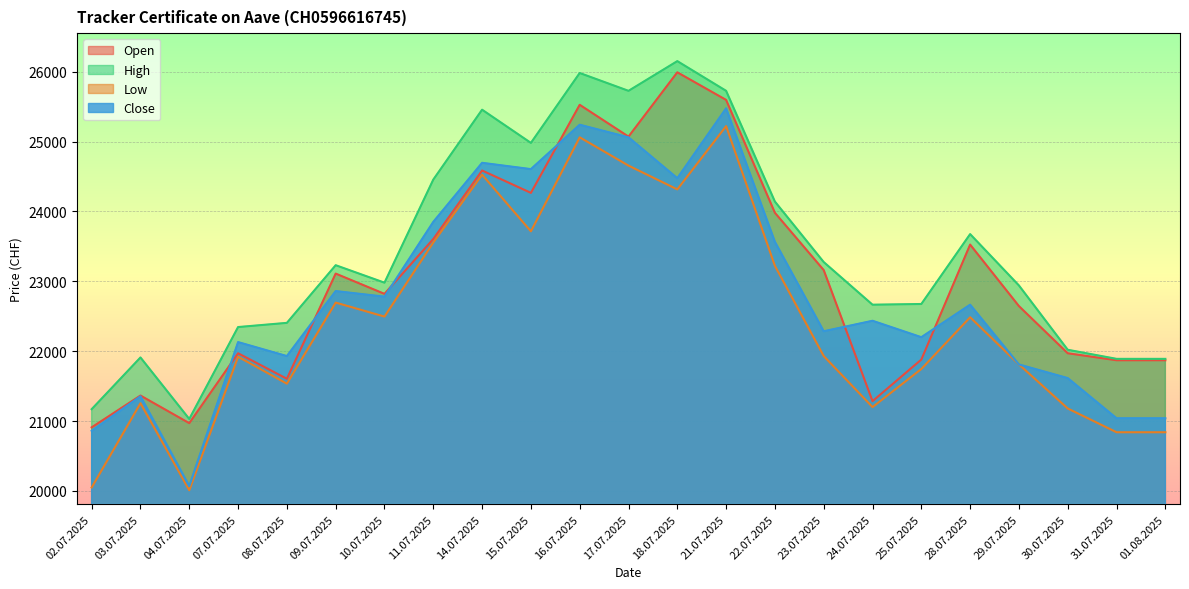

What position from the left is 04.07.2025?

3